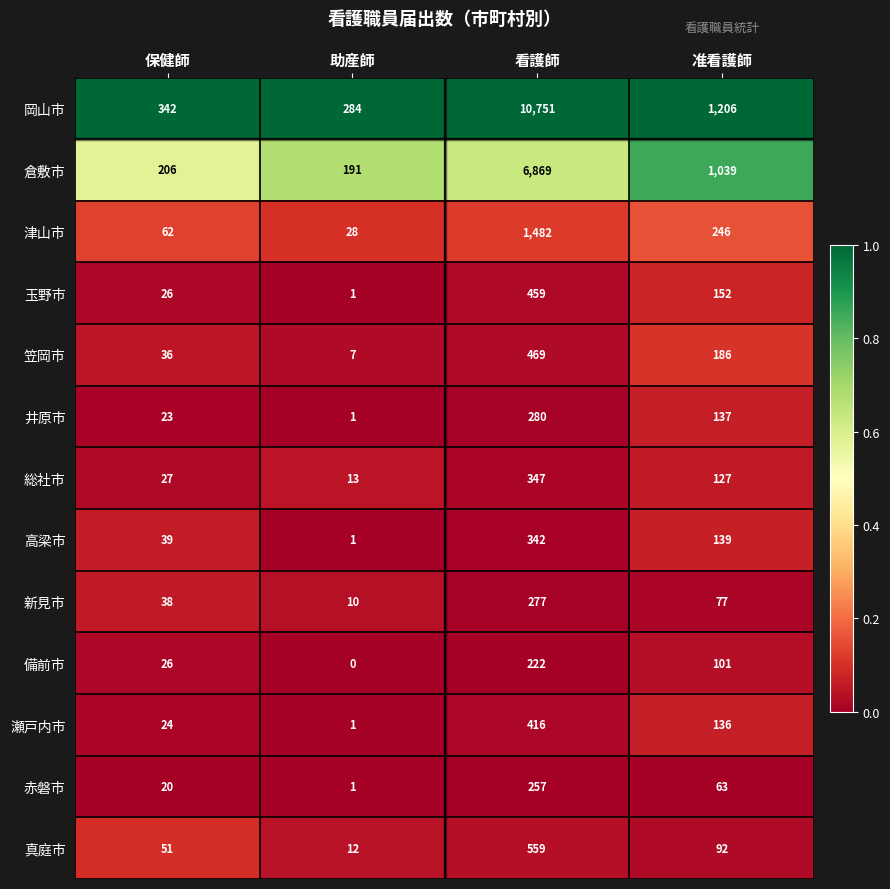

At how many categories does at least one series exceed 0?

4